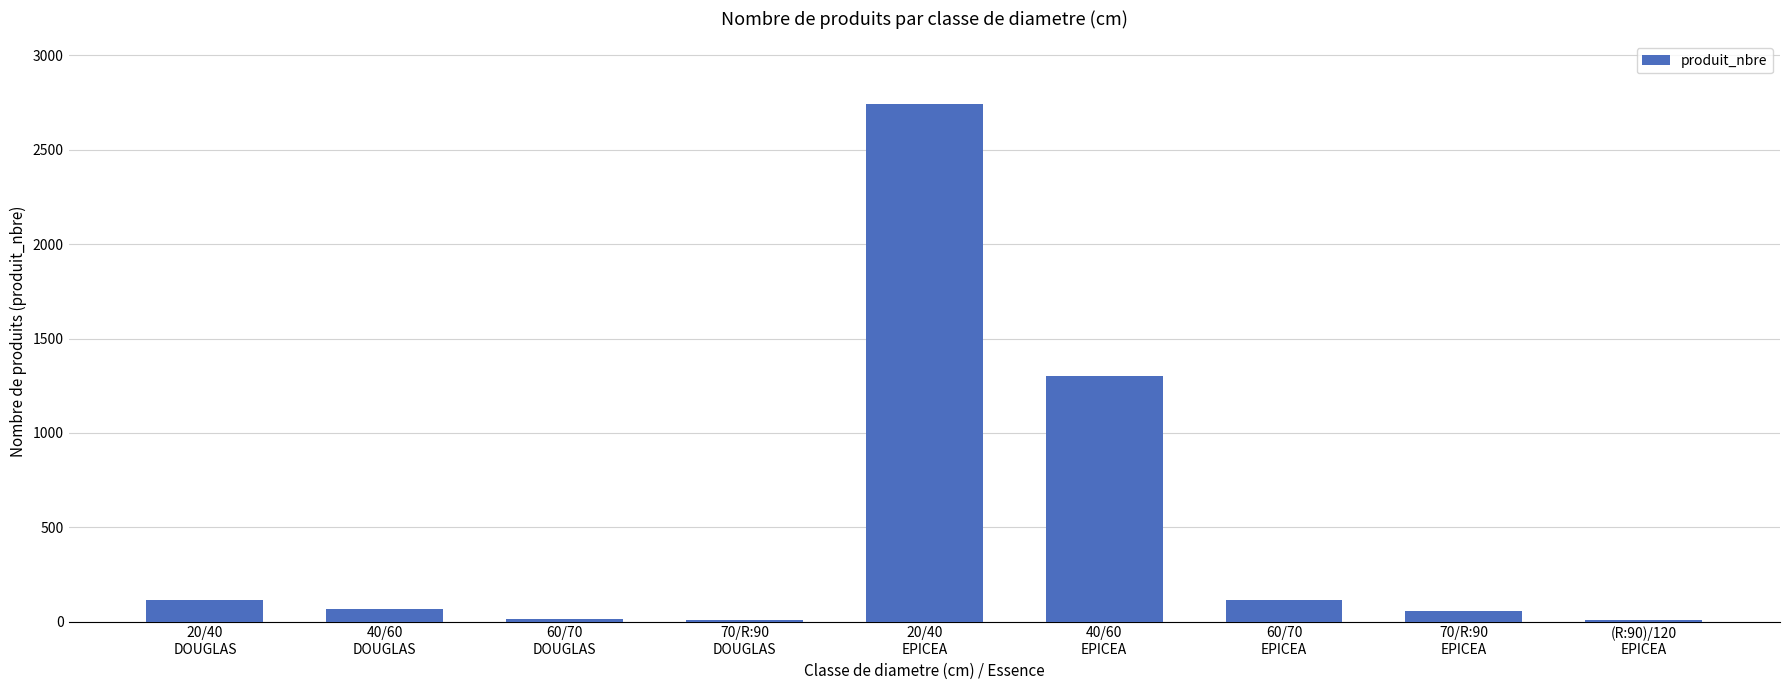

At which category does the chart reach its peak across all series?

20/40
EPICEA